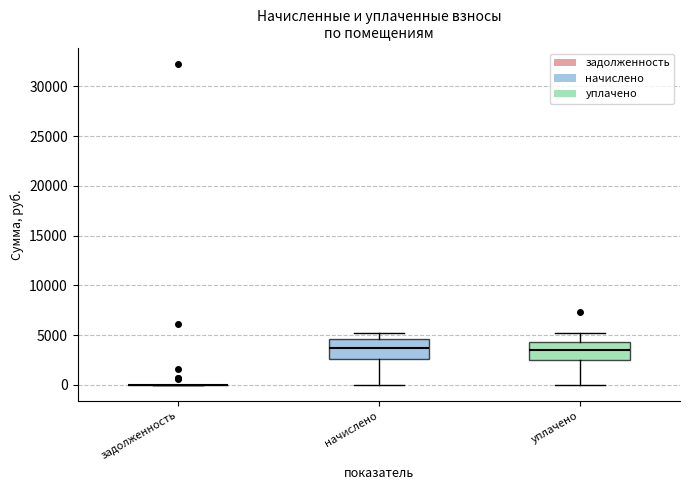

Reading left to right, read every box against the y-axis: the position of its median line, the range the box covers, and the ends of its whiskers. The values are not printed on the chart, so give them approximately, as read against the axis.

задолженность: box collapsed to a line at 0, whiskers 0 to 0
начислено: median 3500, box 2500 to 4500, whiskers 0 to 5000
уплачено: median 3500, box 2500 to 4500, whiskers 0 to 5500